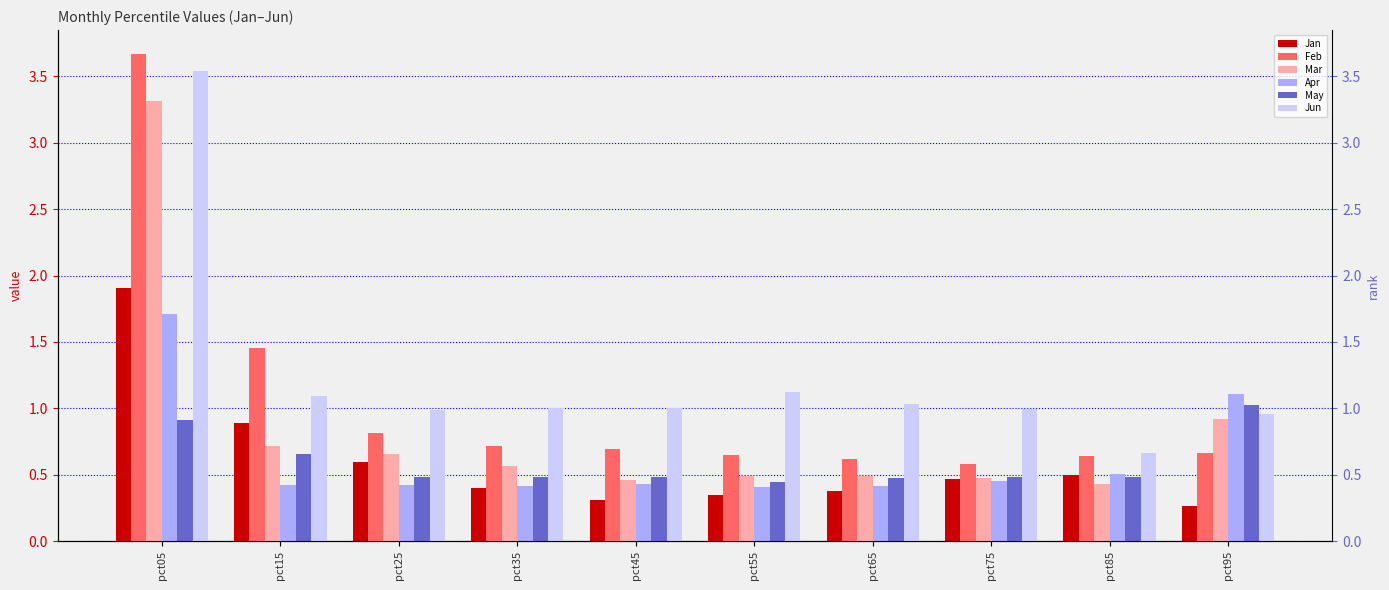

What is the spread (max minus min) of values at pct55?

0.8